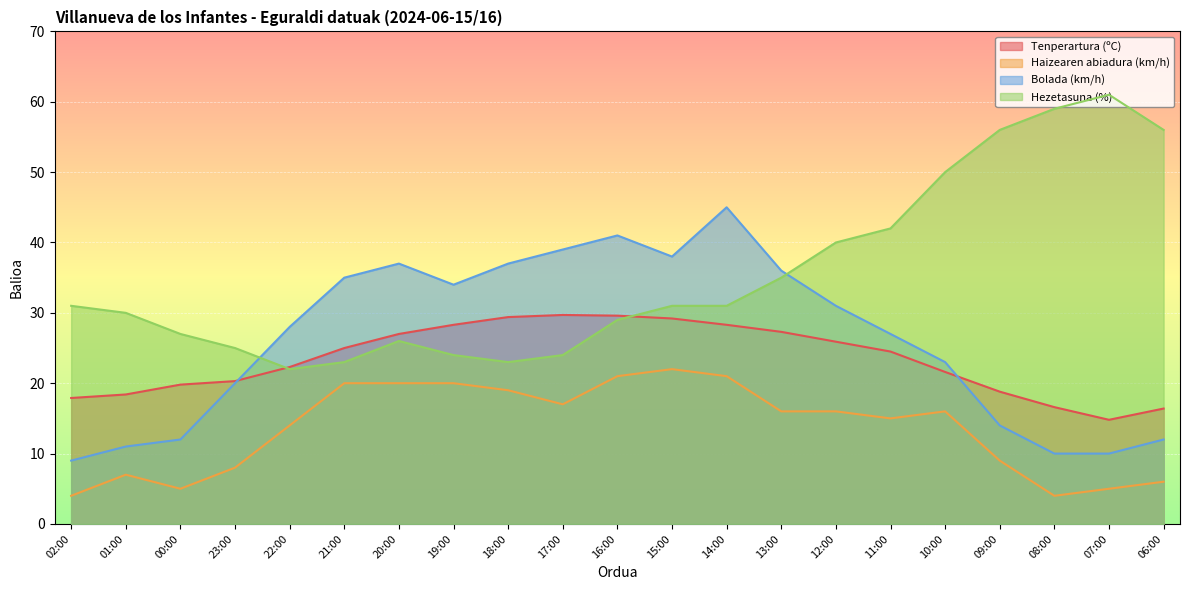

Which category has the highest value in the Haizearen abiadura (km/h) series?

15:00